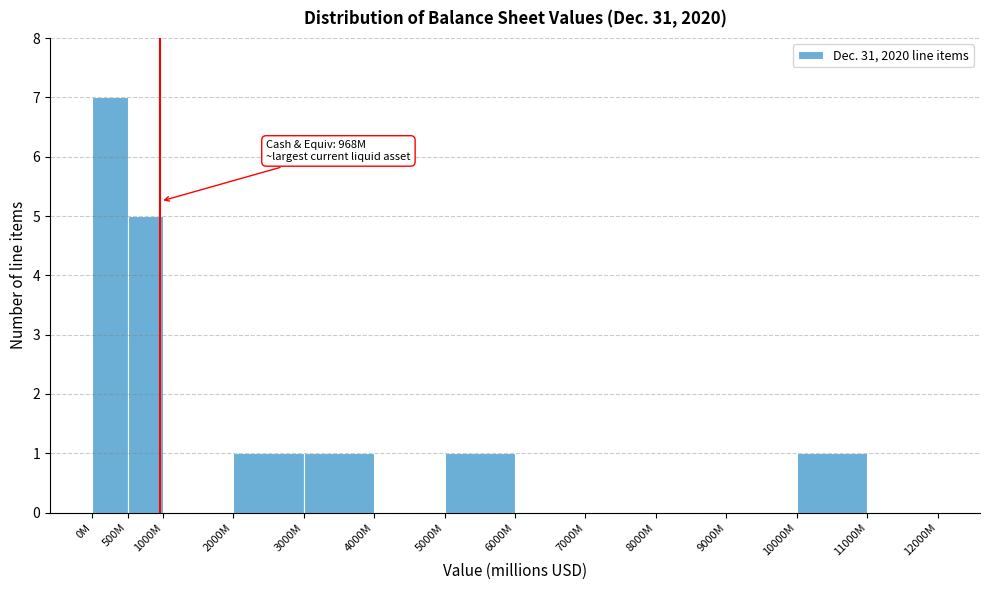

Reading left to right, extract all data points from this chart.

0M=7	500M=5	1000M=0	2000M=1	3000M=1	4000M=0	5000M=1	6000M=0	7000M=0	8000M=0	9000M=0	10000M=1	11000M=0